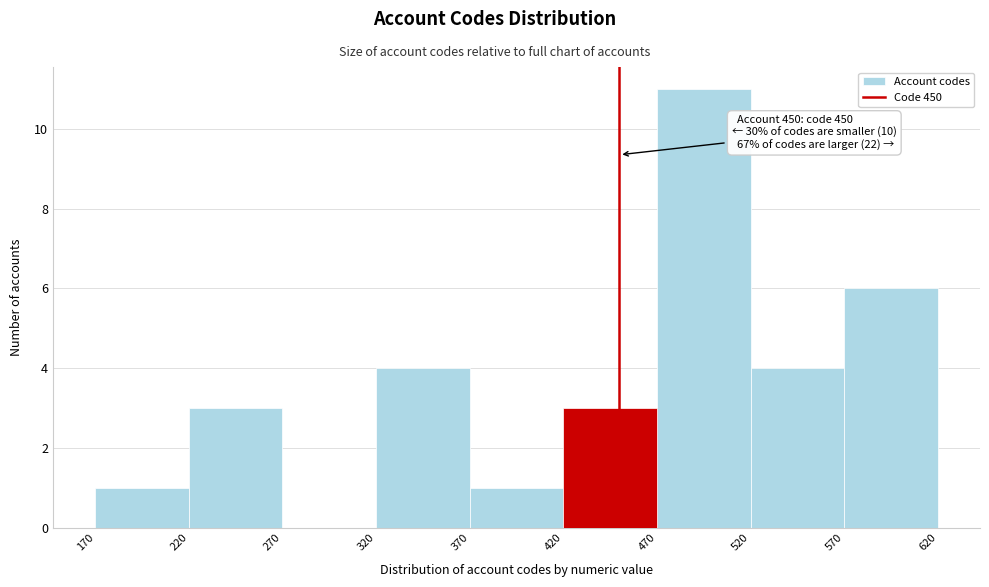

Over which range of the x-axis is the bar tallest?

470 to 520